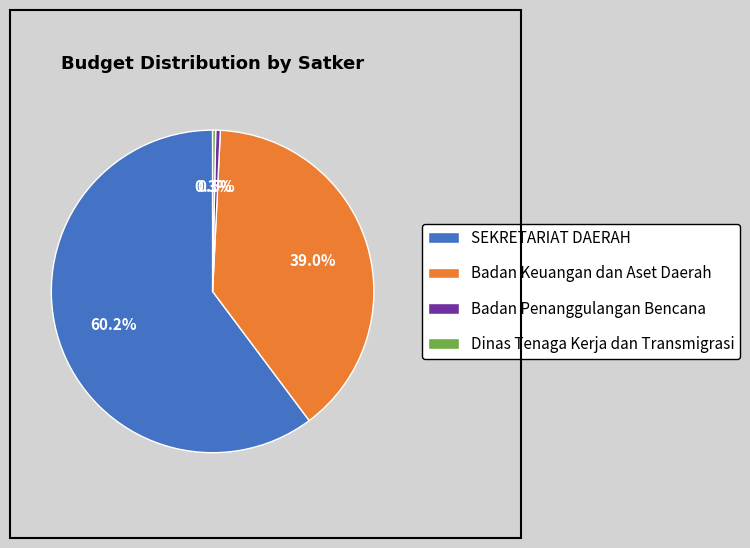

Between Dinas Tenaga Kerja dan Transmigrasi and SEKRETARIAT DAERAH, which is larger?

SEKRETARIAT DAERAH